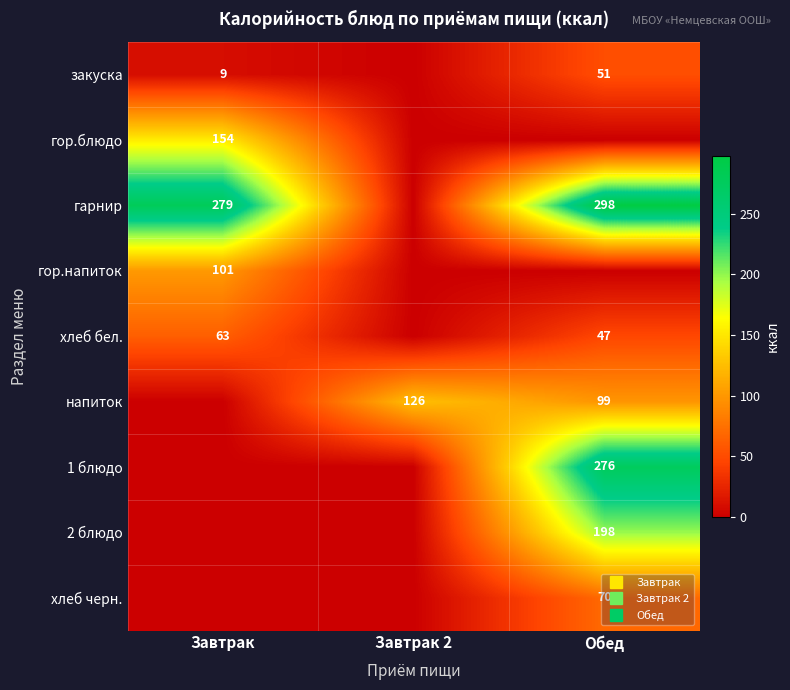

Which series has the largest range (max minus min)?

гарнир